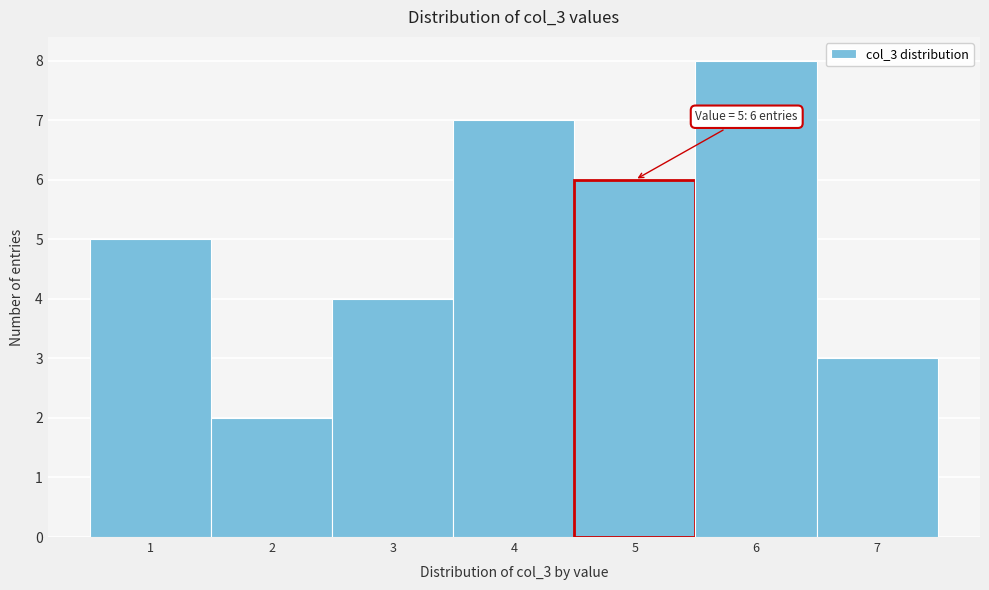

Which range on the x-axis has the tallest bar?

5.5 to 6.5